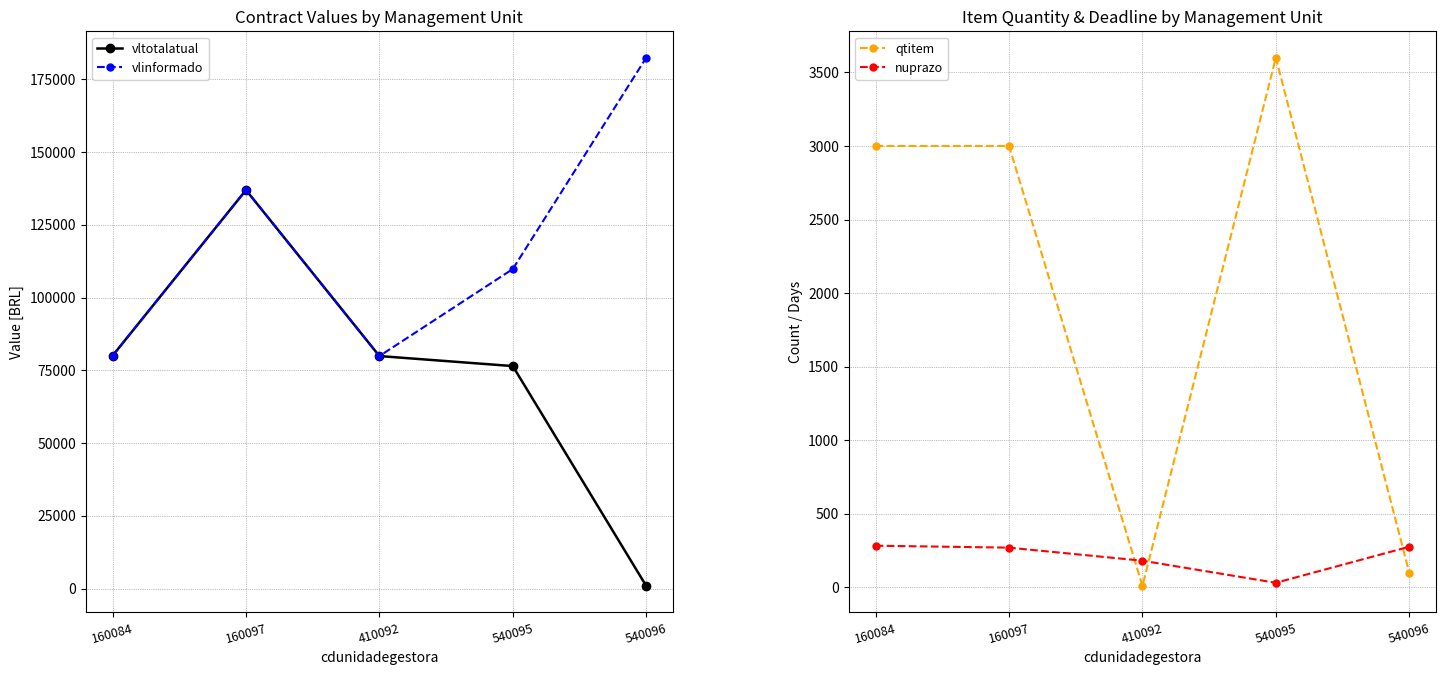

What is the spread (max minus min) of values at 540096?

182390.0